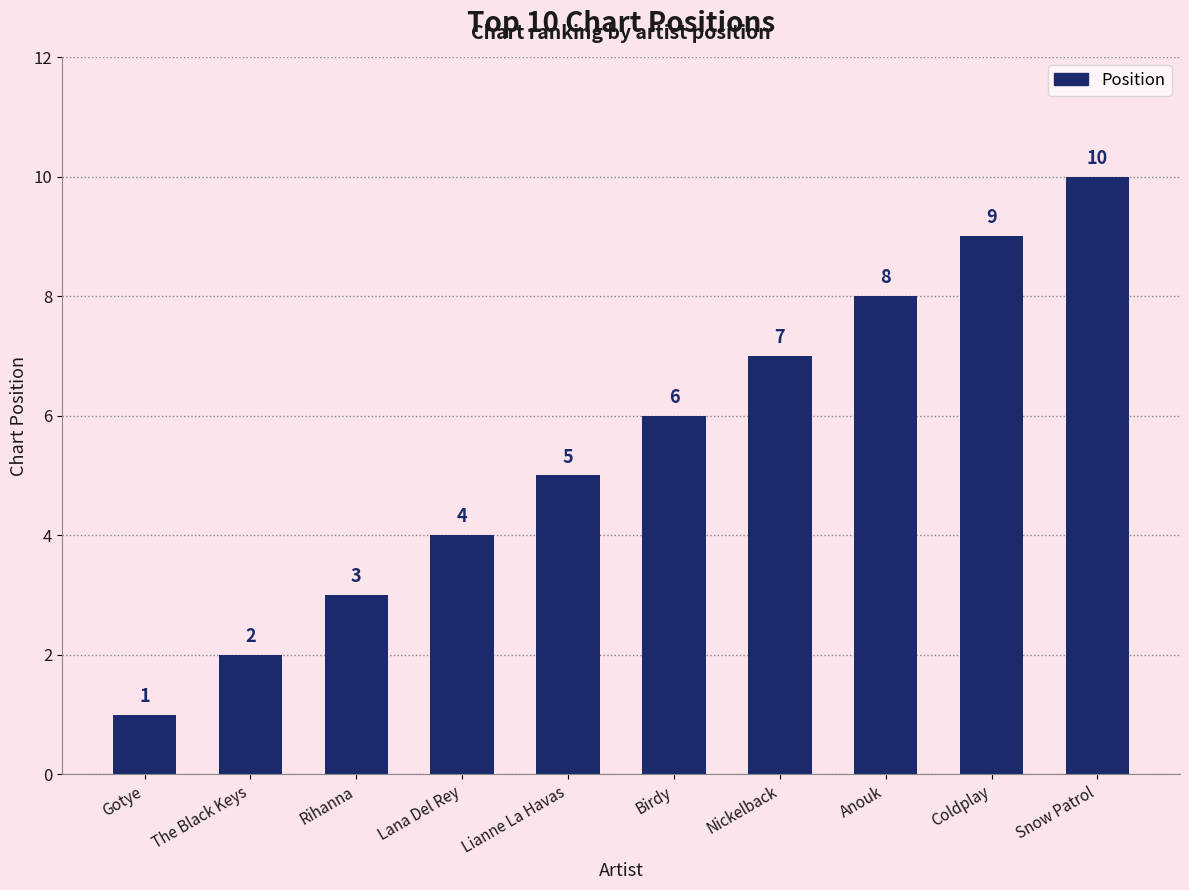

Reading left to right, list all the values displayed in this chart.

1	2	3	4	5	6	7	8	9	10